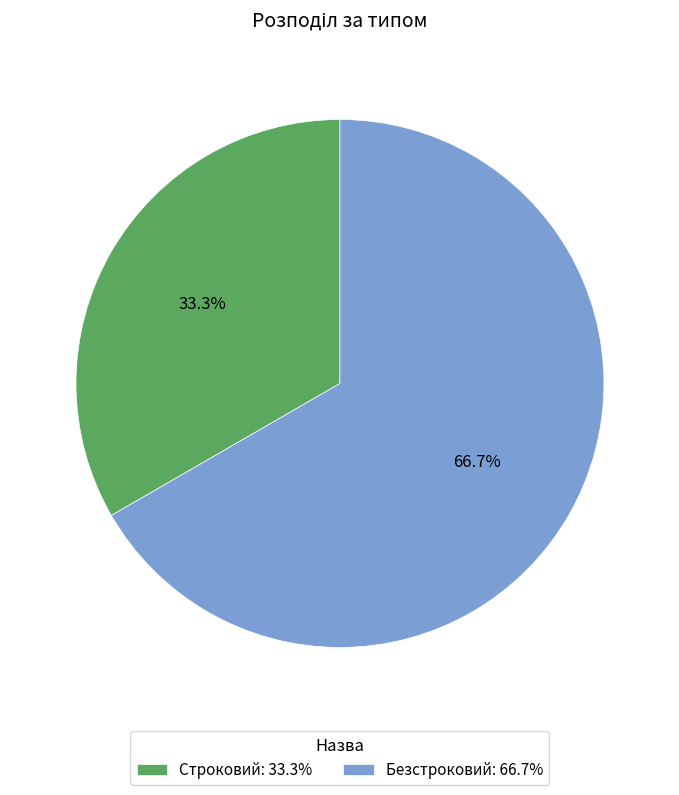

Between Безстроковий and Строковий, which is larger?

Безстроковий